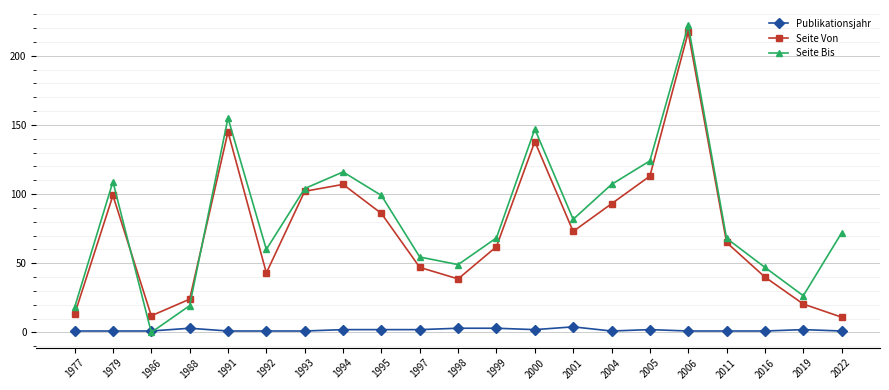

What is the greatest value displayed?

222.0